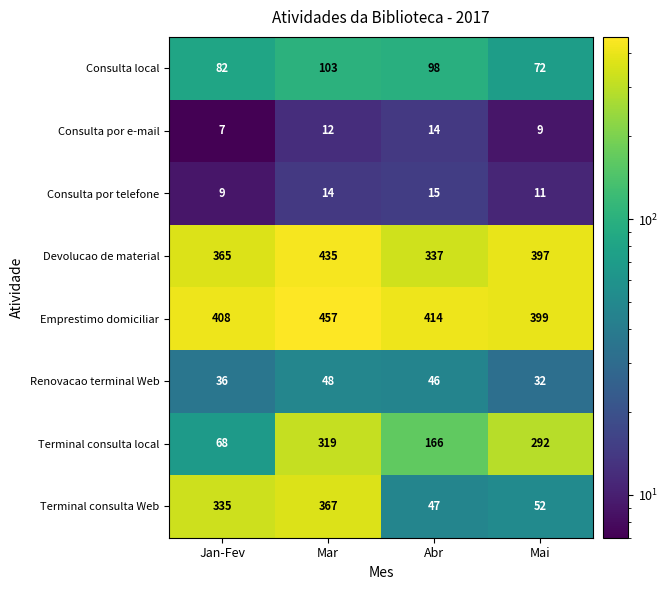

The value of Emprestimo domiciliar at Jan-Fev is 83. True or false?

False